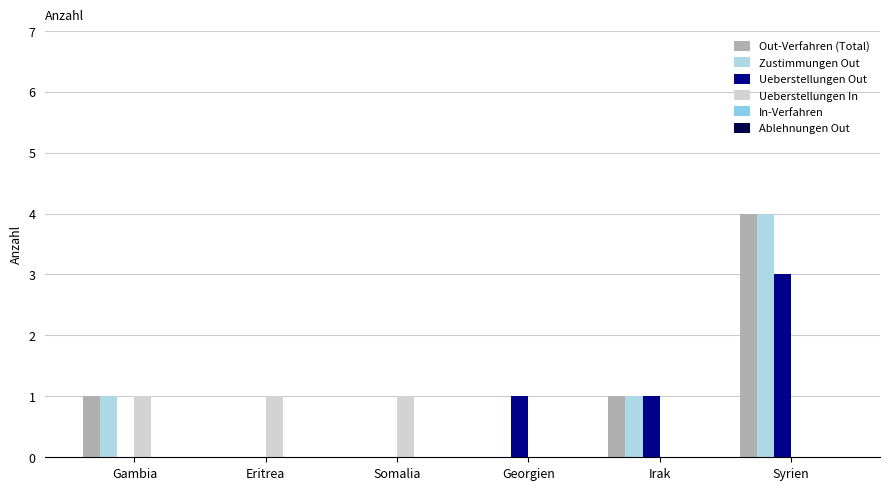

How many groups of bars are there?

6